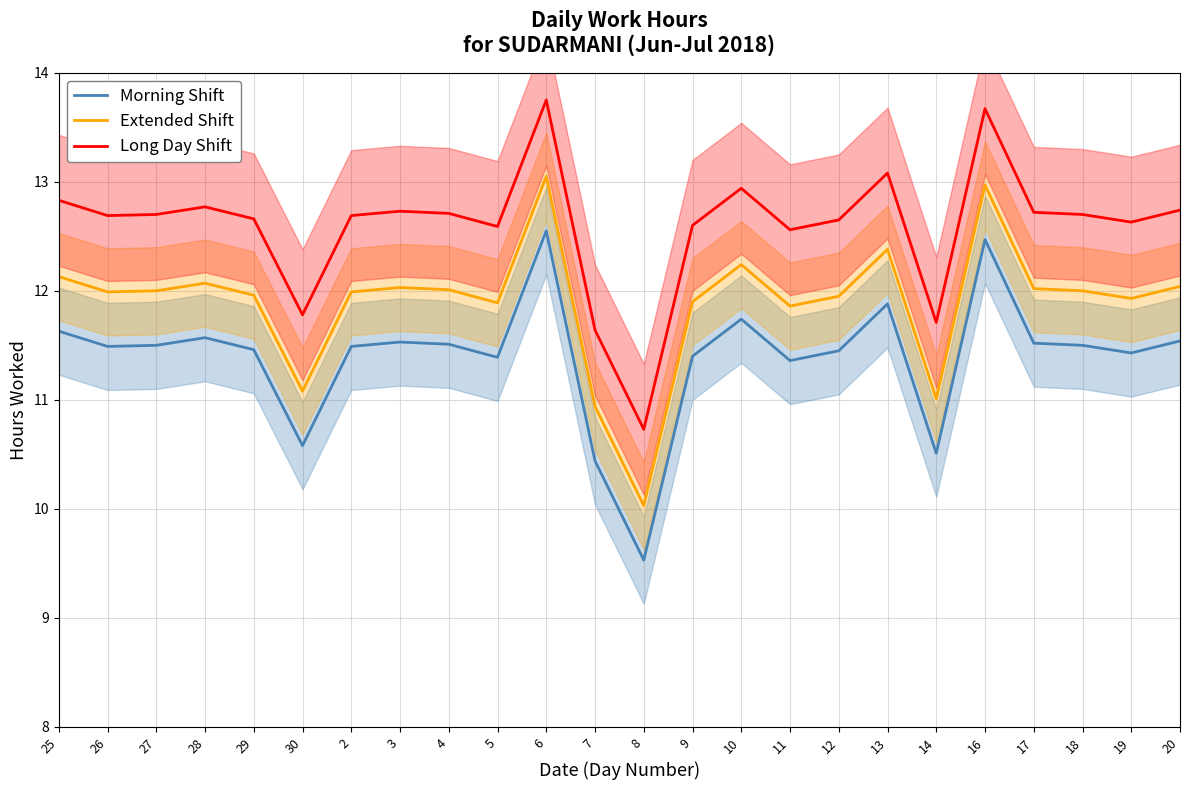

What are all the series names shown in the legend?

Morning Shift, Extended Shift, Long Day Shift